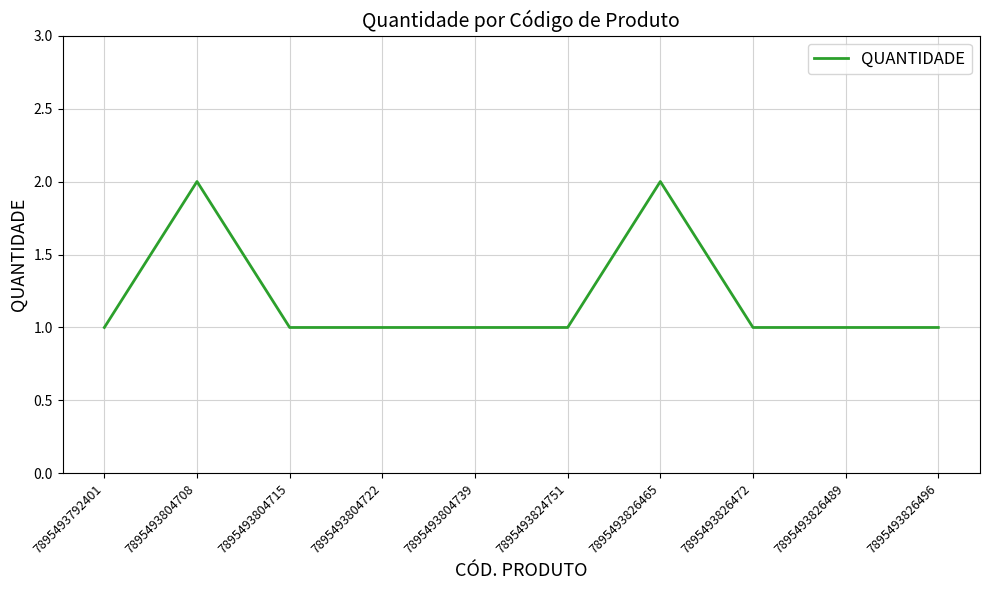

Is it true that the value at 7895493804708 is 1?

False